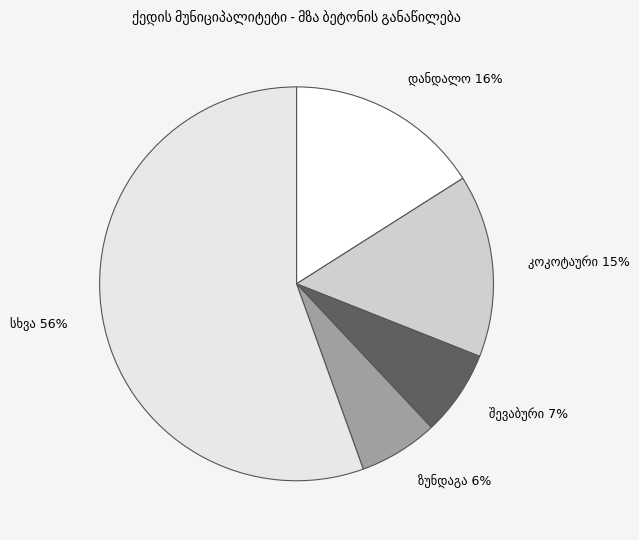

How many segments does this pie chart have?

5